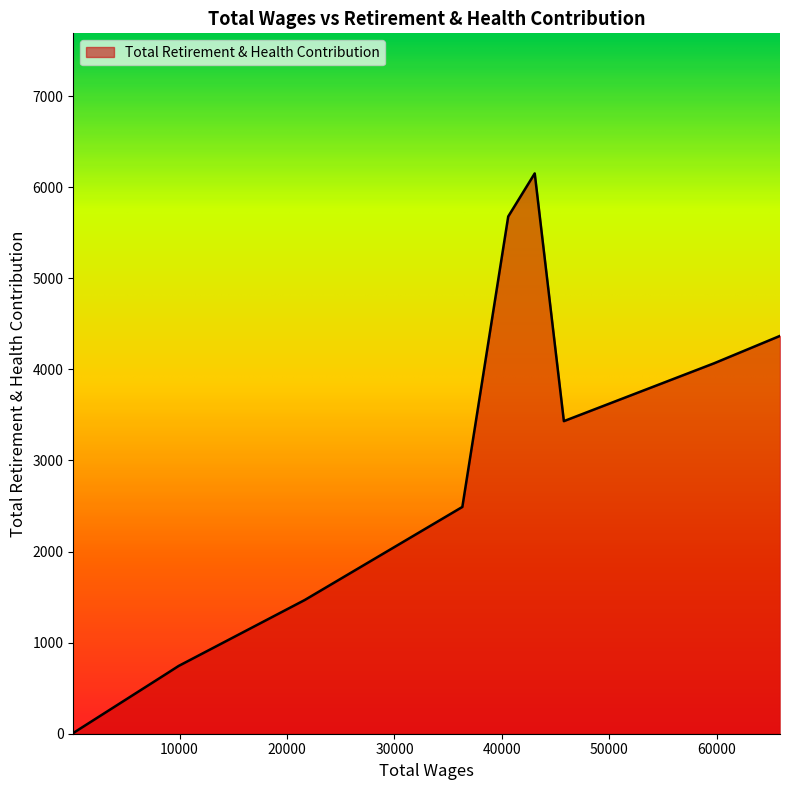

What is the greatest value displayed?

6152